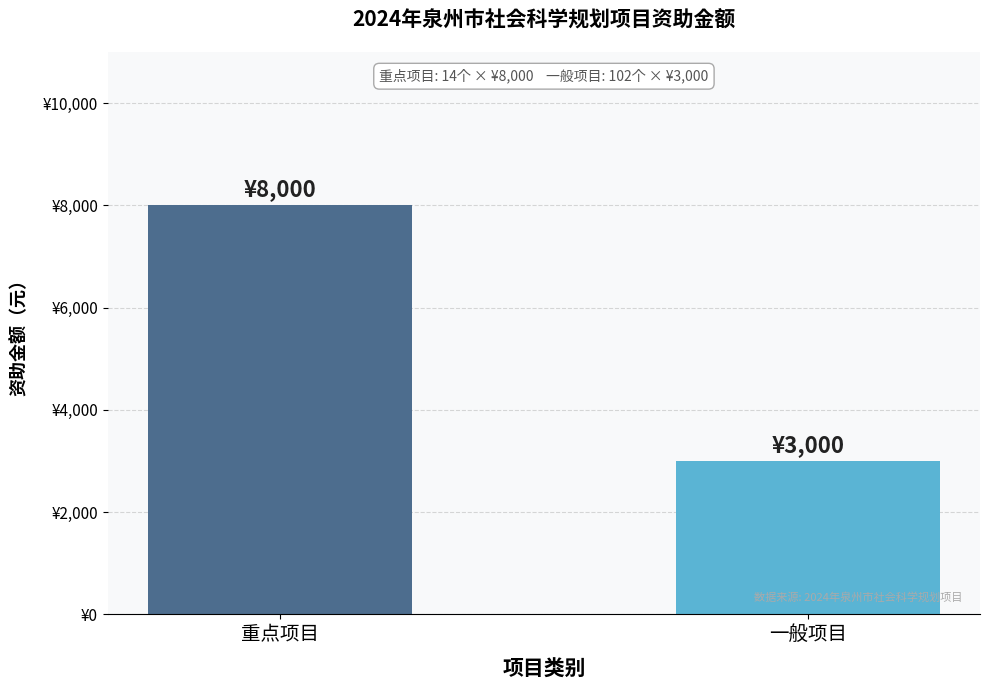

Are the bars grouped side by side (vs. stacked)?

No